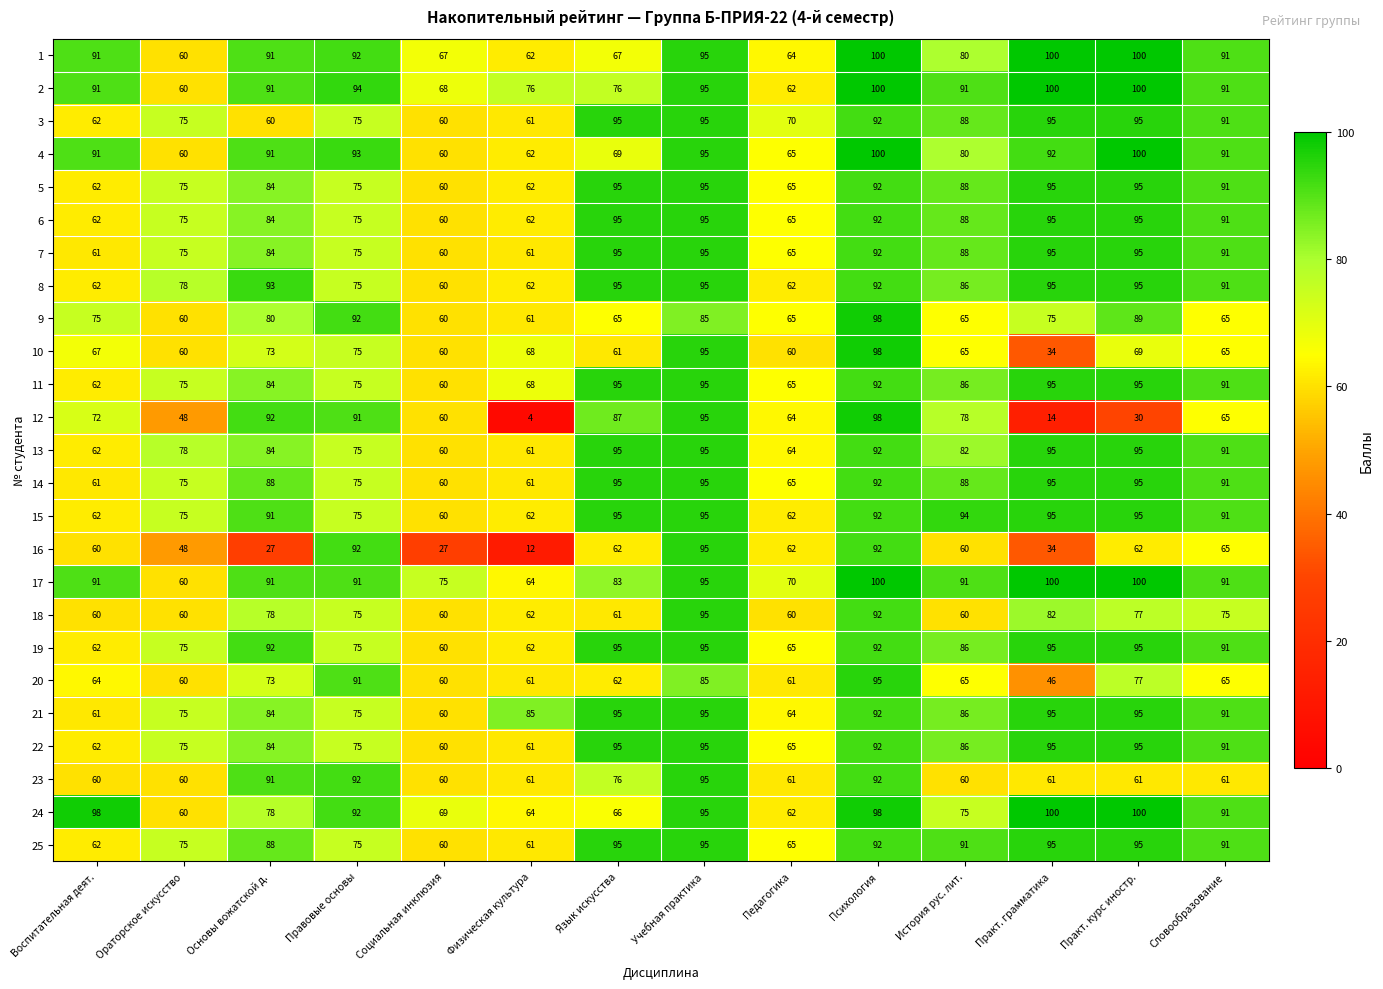

At which category is the sum across all series the highest?

Психология